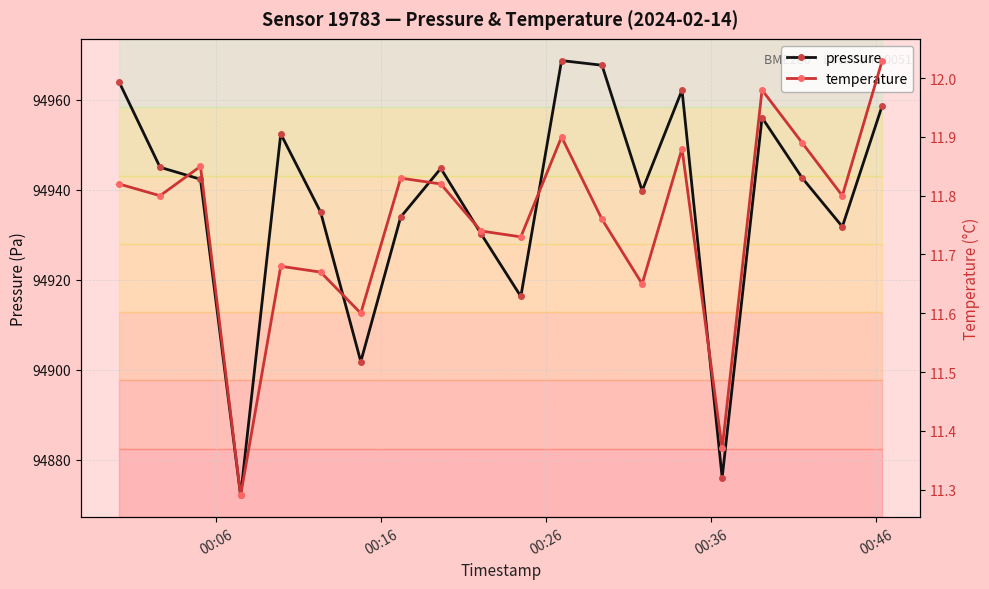

How many interior local peaks does the pressure series have?

5